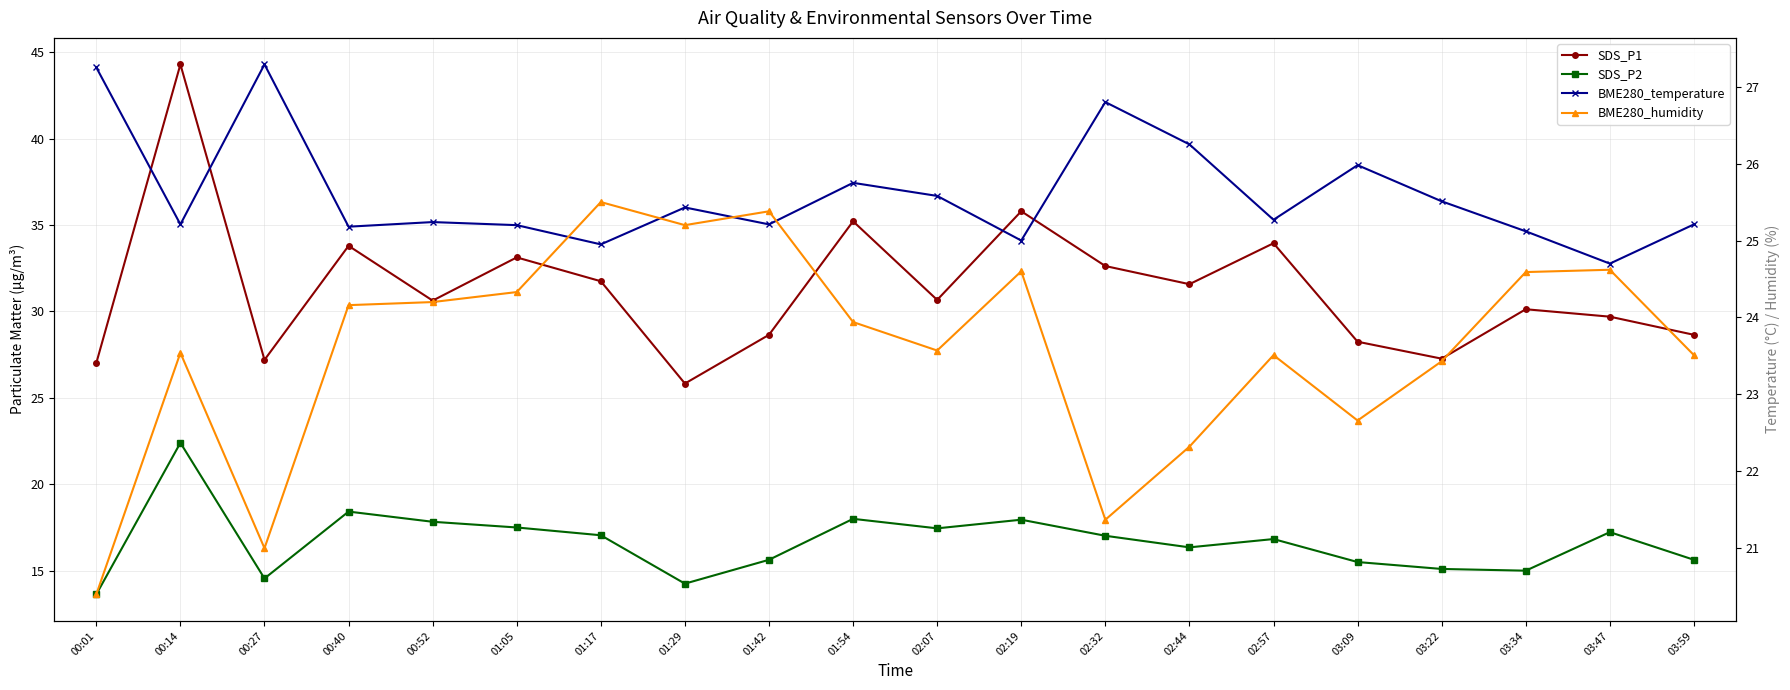

Which series changed the most between 00:40 and 01:42?

SDS_P1